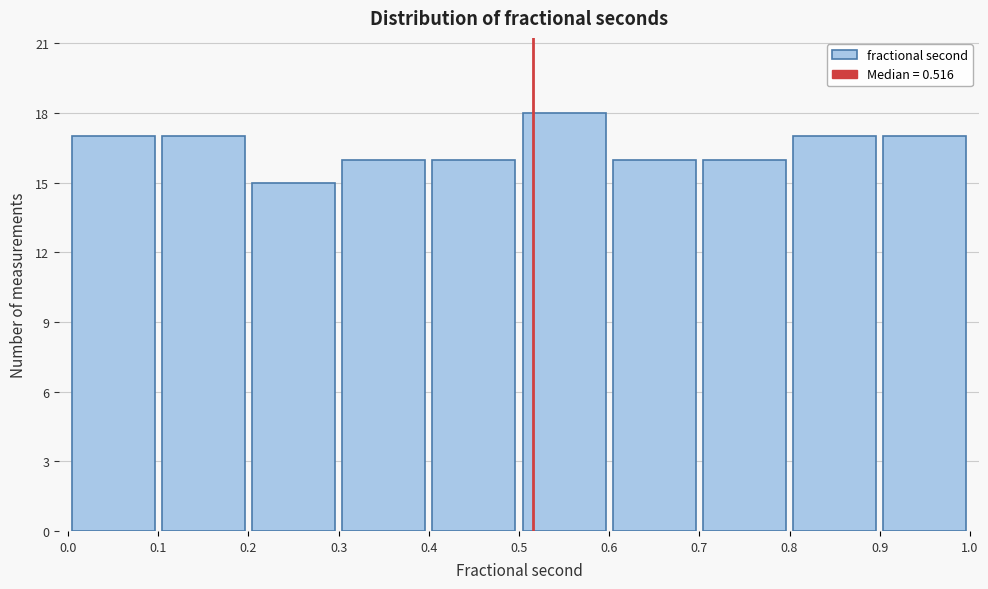

Over which range of the x-axis is the bar tallest?

0.5 to 0.6